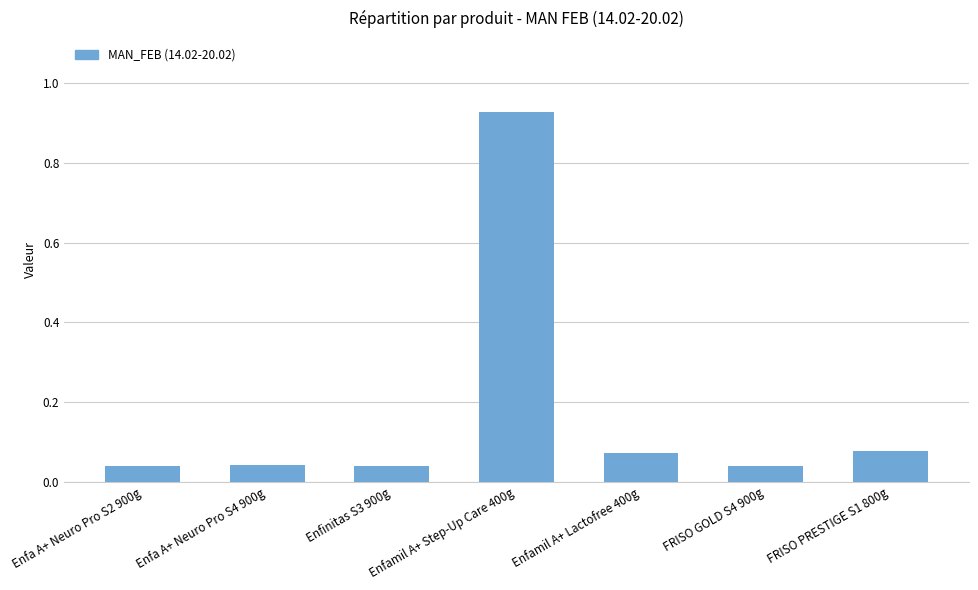

Does the chart contain any negative values?

No